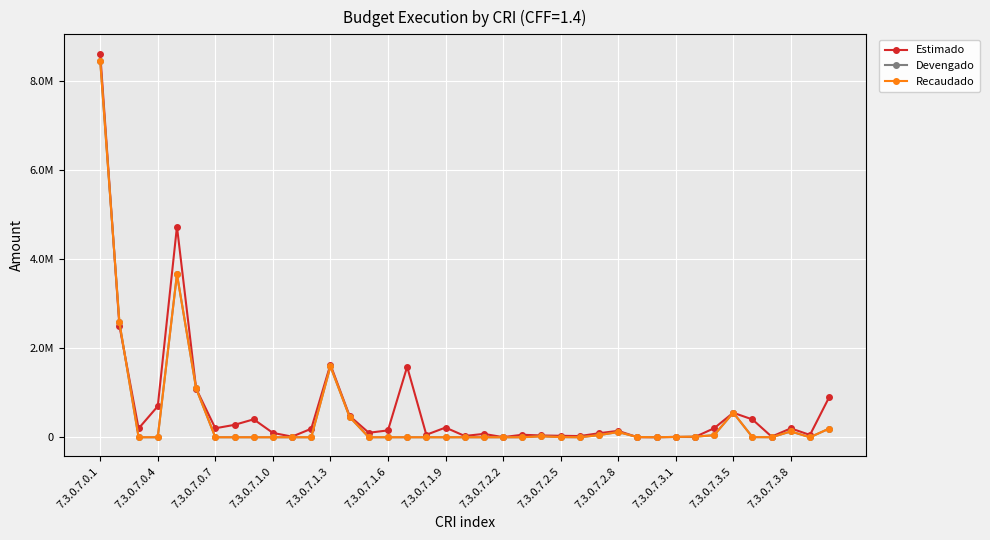

In Estimado, how many points are lower than both neighbors (excluding endpoints)?

12